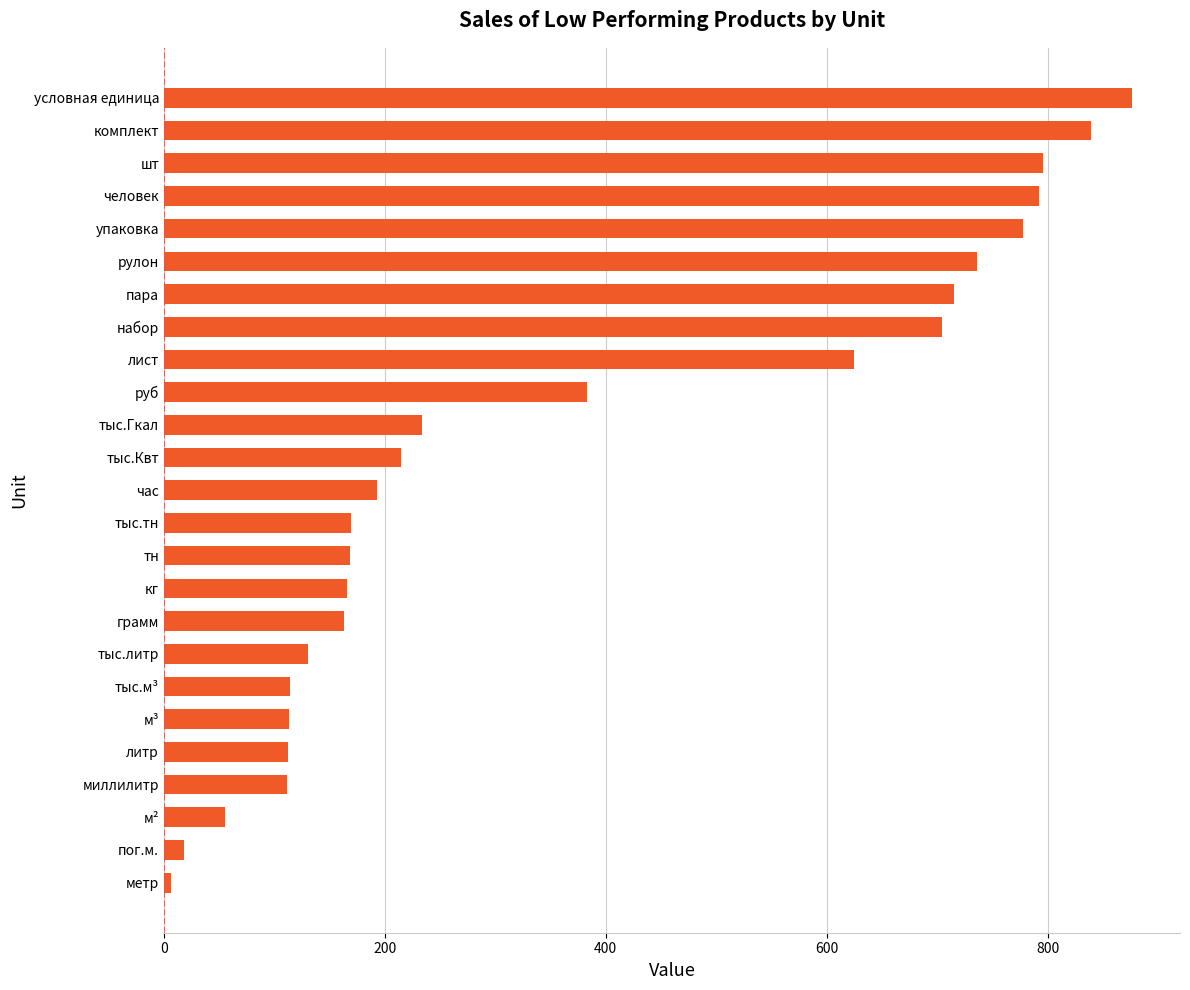

At which label is the value closest to 441?

руб